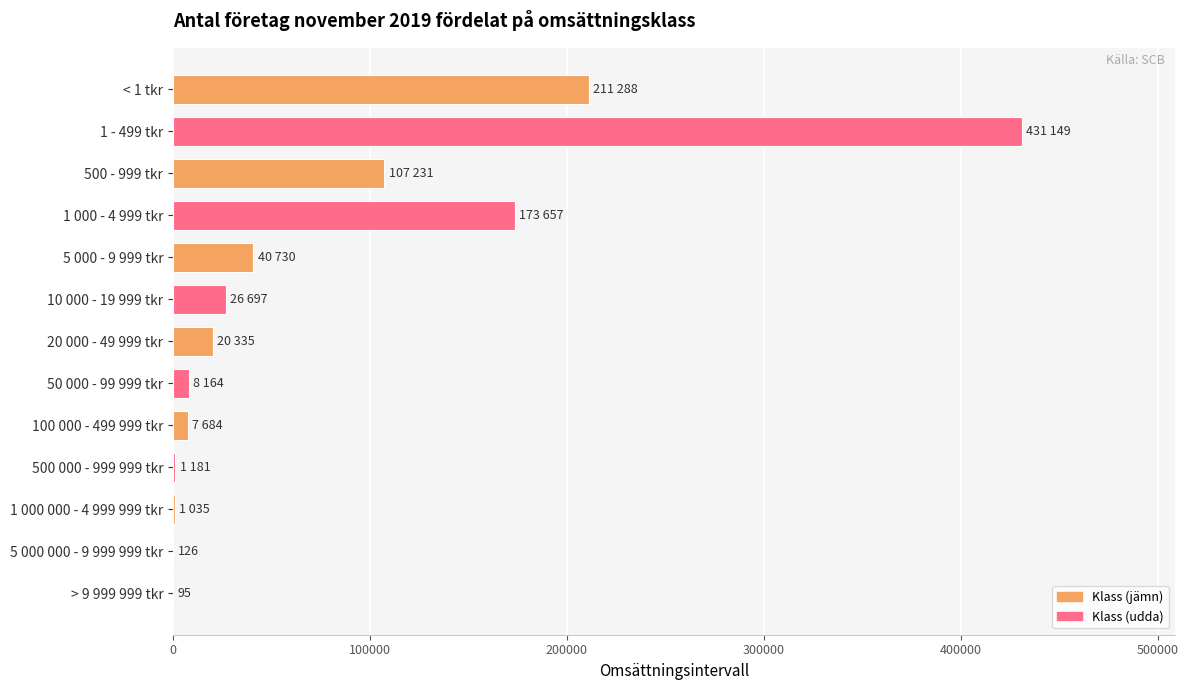

At which category does the chart reach its peak across all series?

1 - 499 tkr